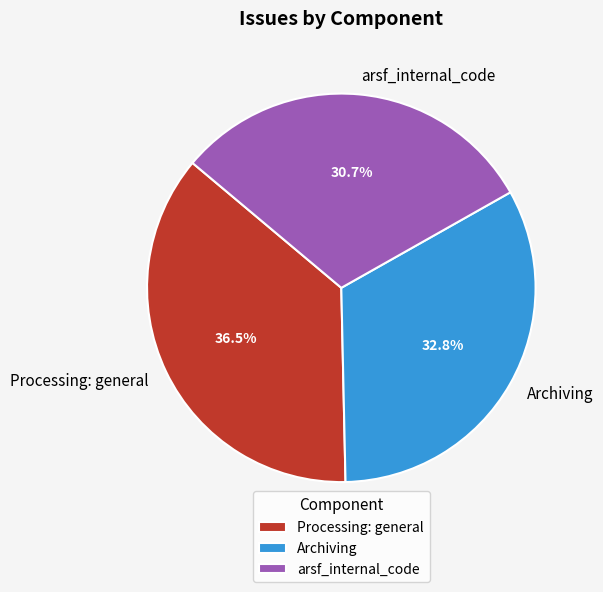

Which has a higher value, Processing: general or arsf_internal_code?

Processing: general